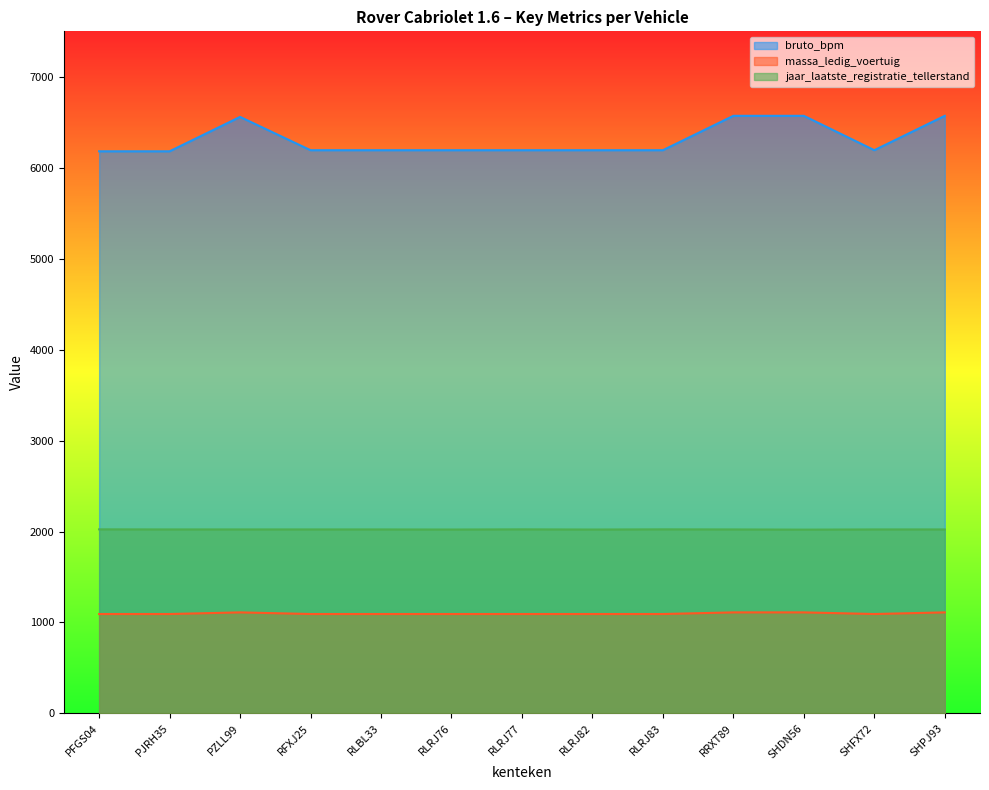

True or false: jaar_laatste_registratie_tellerstand and massa_ledig_voertuig intersect in this chart.

False